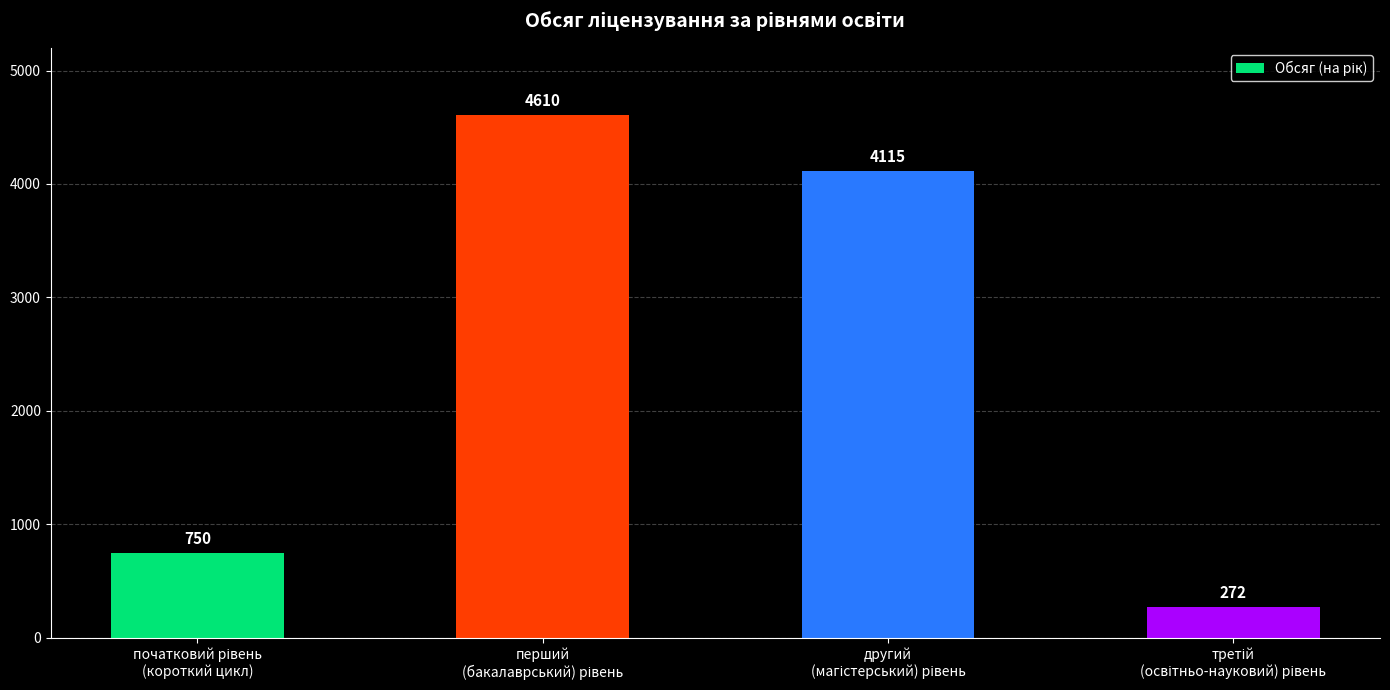

How many values are between 750 and 4610?

3